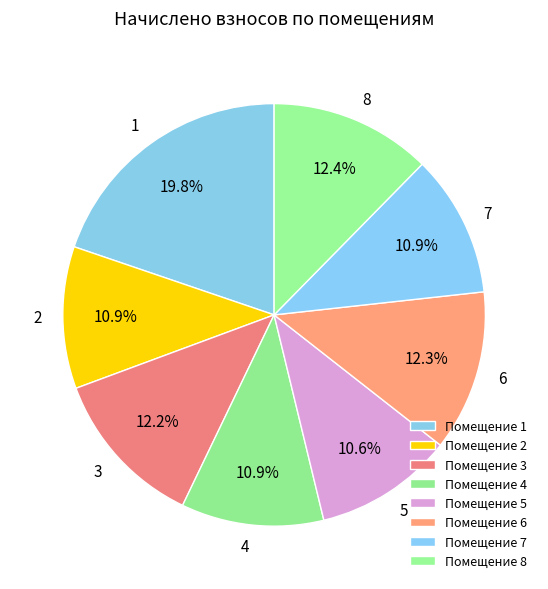

To the nearest percent, what is the combined percentage of 1 and 5?

30%